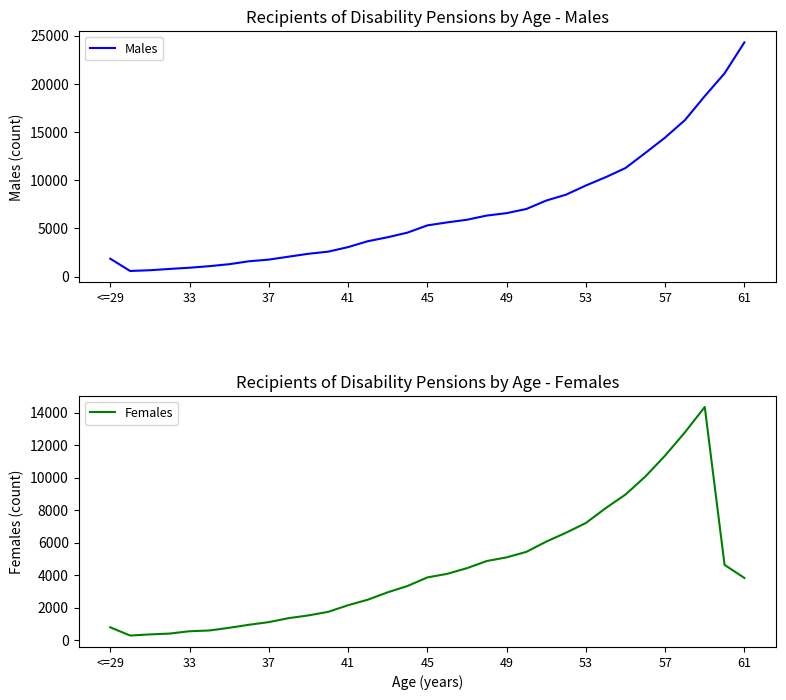

Which series has the widest spread of values?

Males